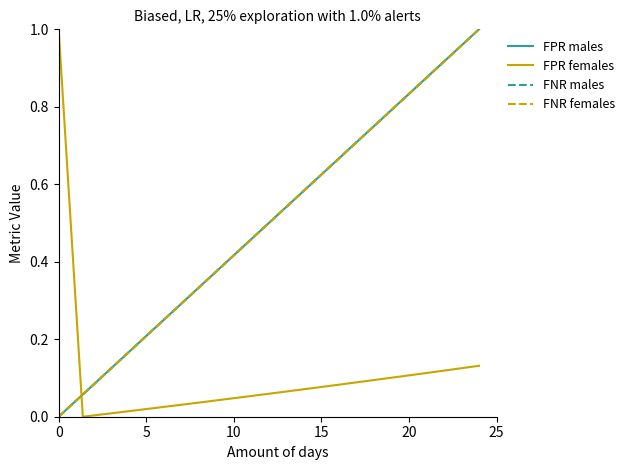

How many times do FNR males and FPR females cross each other?

1